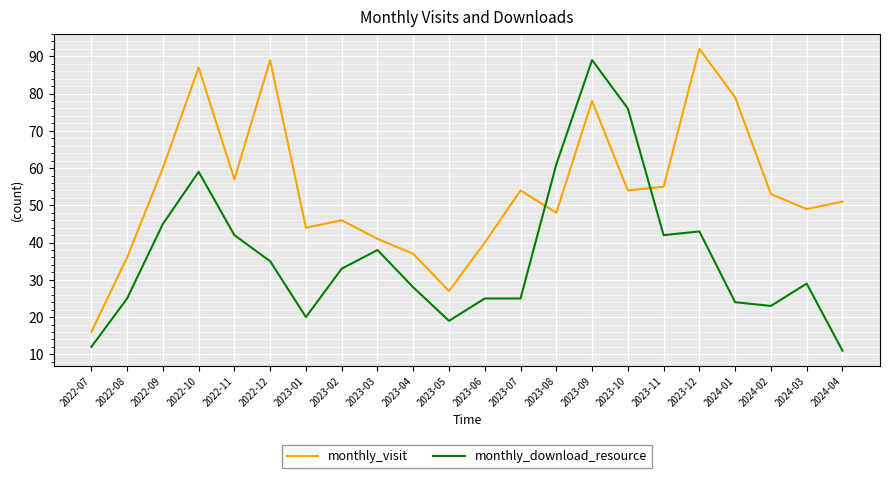

Which series has the largest range (max minus min)?

monthly_download_resource